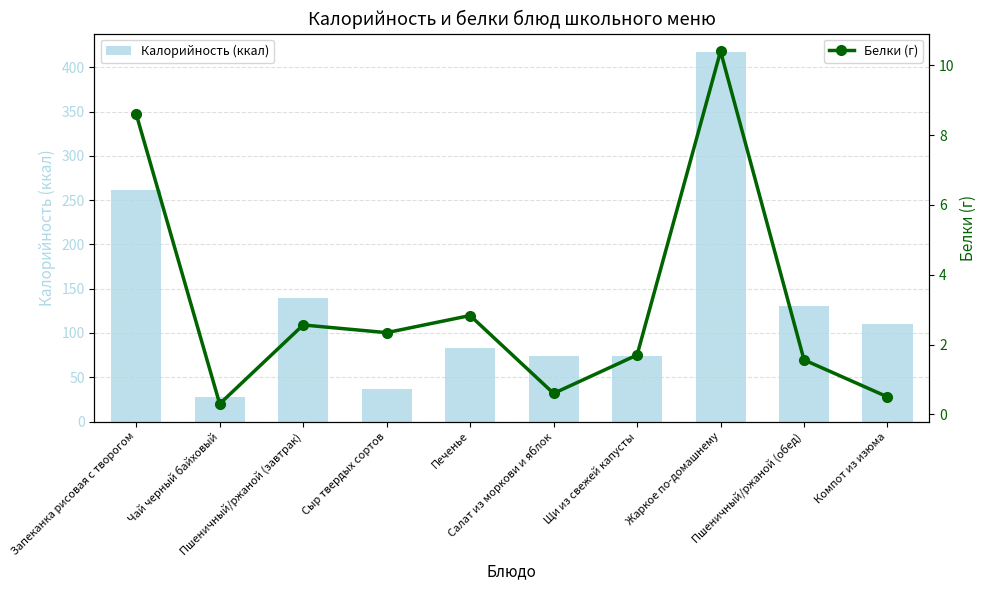

How many data points does each series have?

10